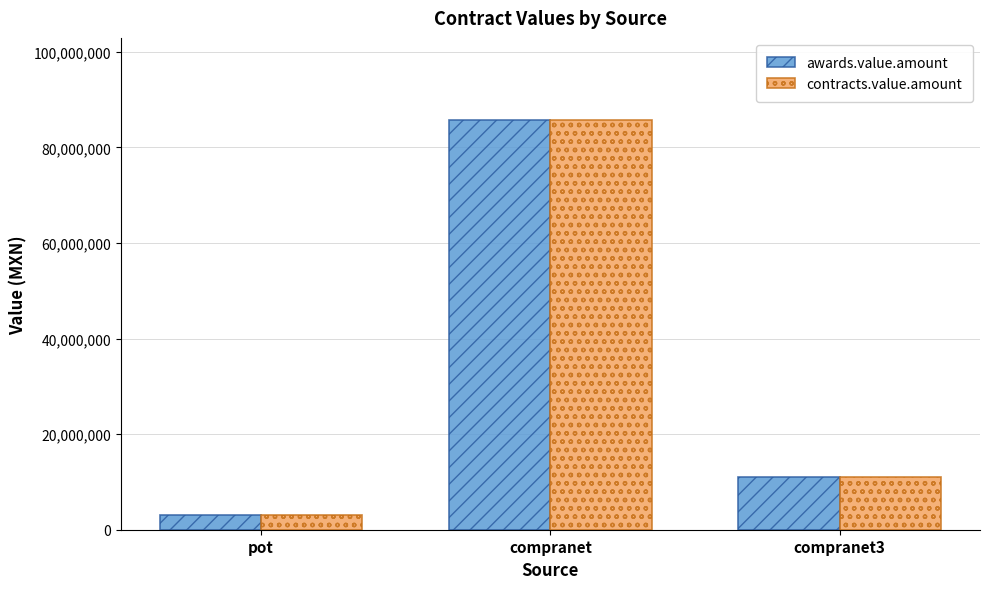

Rank the categories by contracts.value.amount value from lowest to highest.

pot, compranet3, compranet